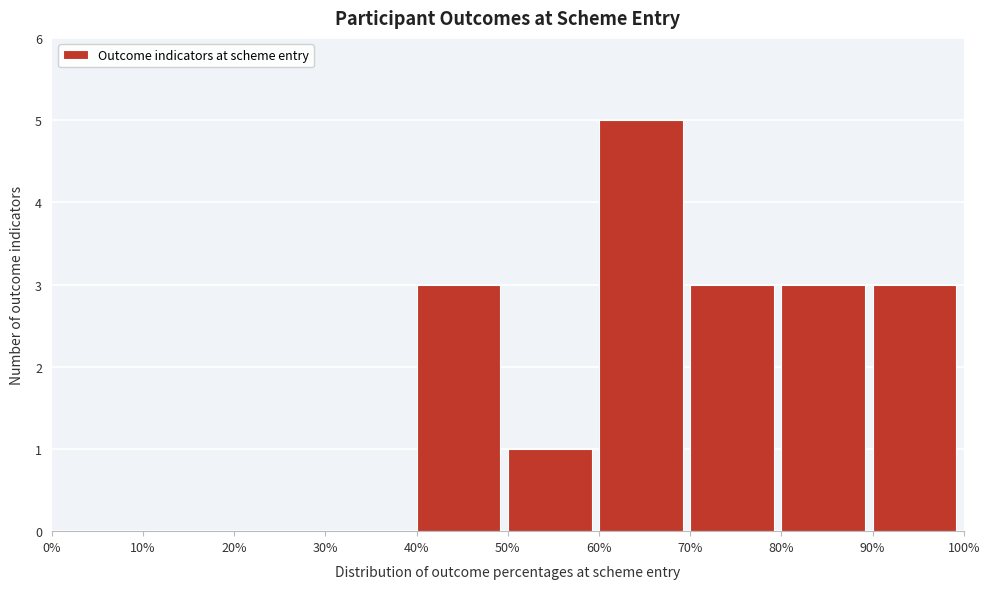

Reading left to right, what are all the values shown in this chart?

0%=0	10%=0	20%=0	30%=0	40%=3	50%=1	60%=5	70%=3	80%=3	90%=3